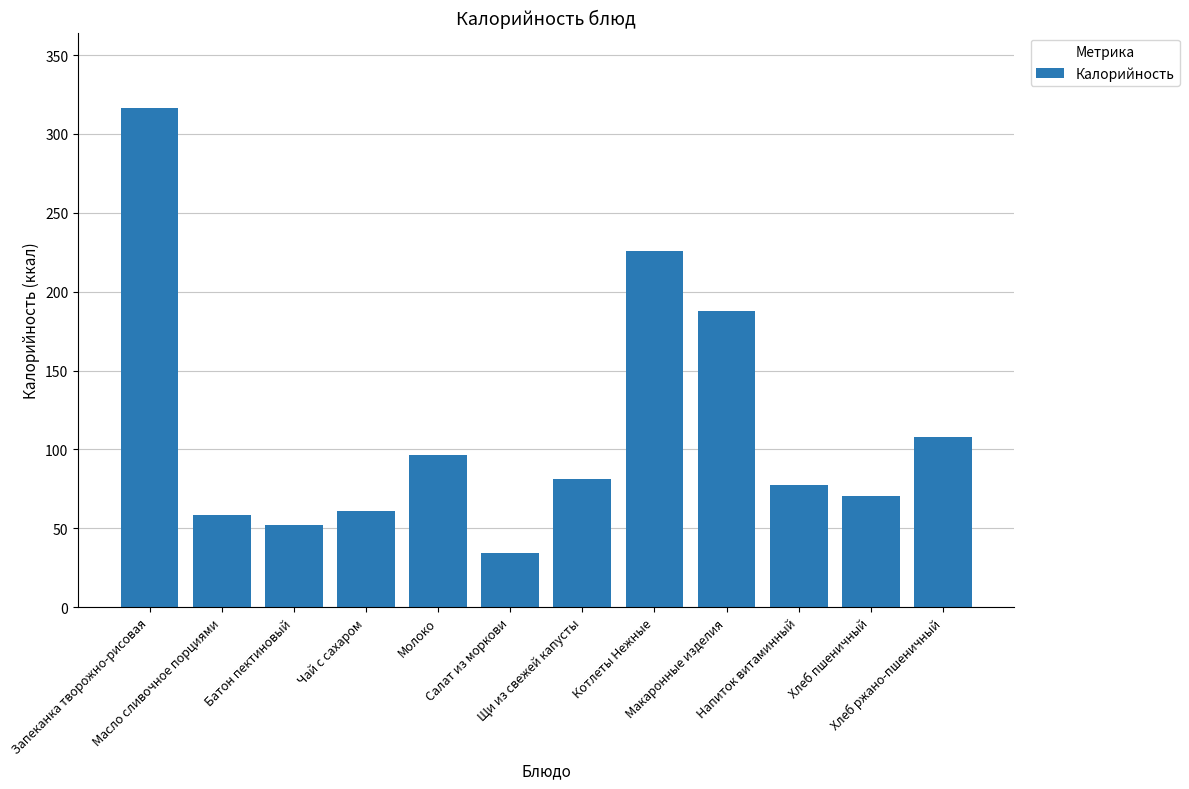

Are the bars horizontal?

No